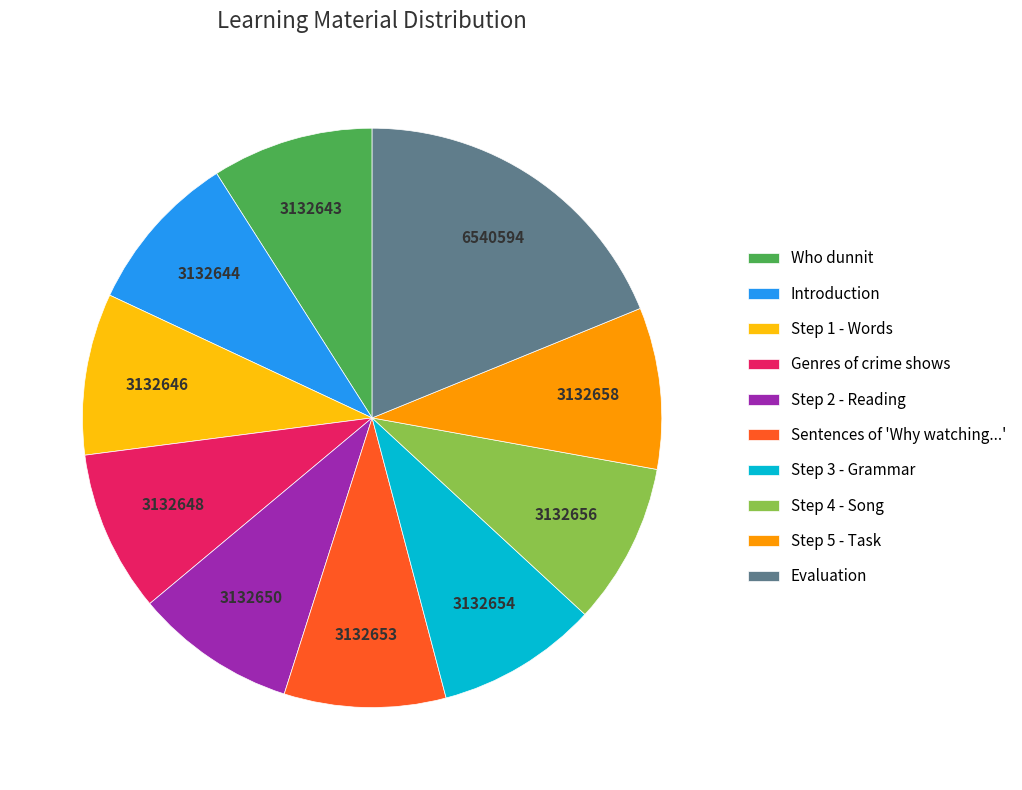

Does any single category account for the majority?

No